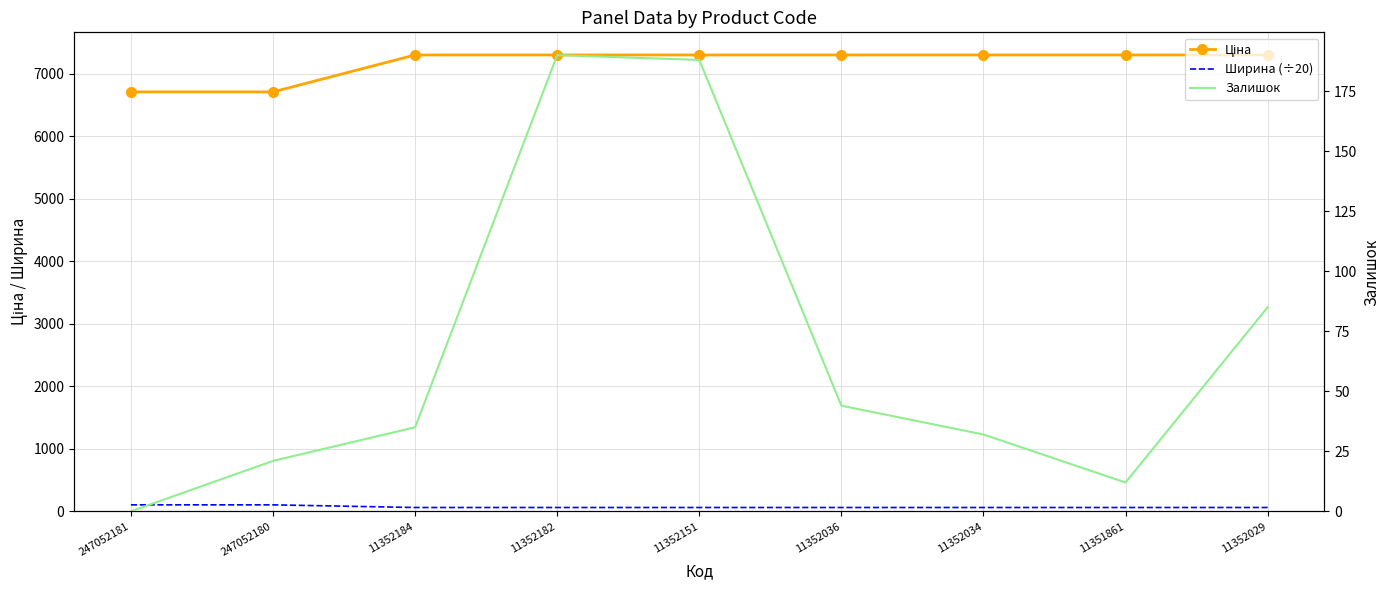

Between which two adjacent categories do Ширина (÷20) and Залишок first intersect?

11352184 and 11352182